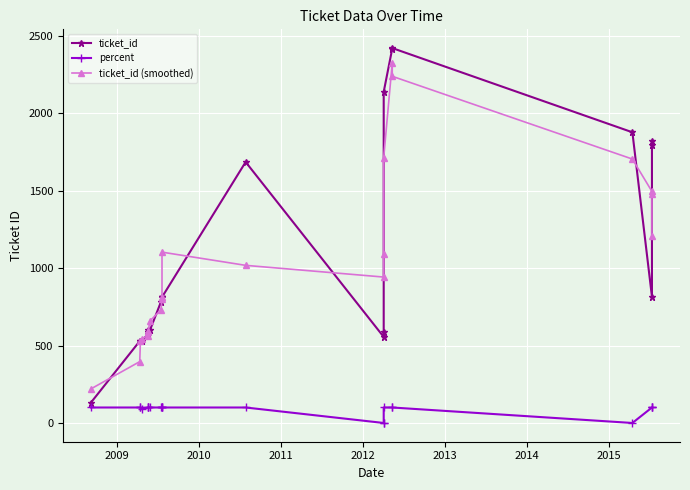

Reading left to right, transcribe all the data shown in this chart.

ticket_id: 132.0	529.0	528.0	532.0	576.0	585.0	598.0	598.0	781.0	811.0	812.0	813.0	1686.0	556.0	586.0	2139.0	2419.0	2422.0	1878.0	815.0	1794.0	1822.0
percent: 100.0	100.0	100.0	90.0	100.0	100.0	100.0	100.0	100.0	100.0	100.0	100.0	100.0	0.0	0.0	100.0	100.0	100.0	0.0	100.0	100.0	100.0
ticket_id (smoothed): 220.3	396.3	529.7	545.3	564.3	586.3	593.7	659.0	730.0	801.3	812.0	1103.7	1018.3	942.7	1093.7	1714.7	2326.7	2239.7	1705.0	1495.7	1477.0	1205.3